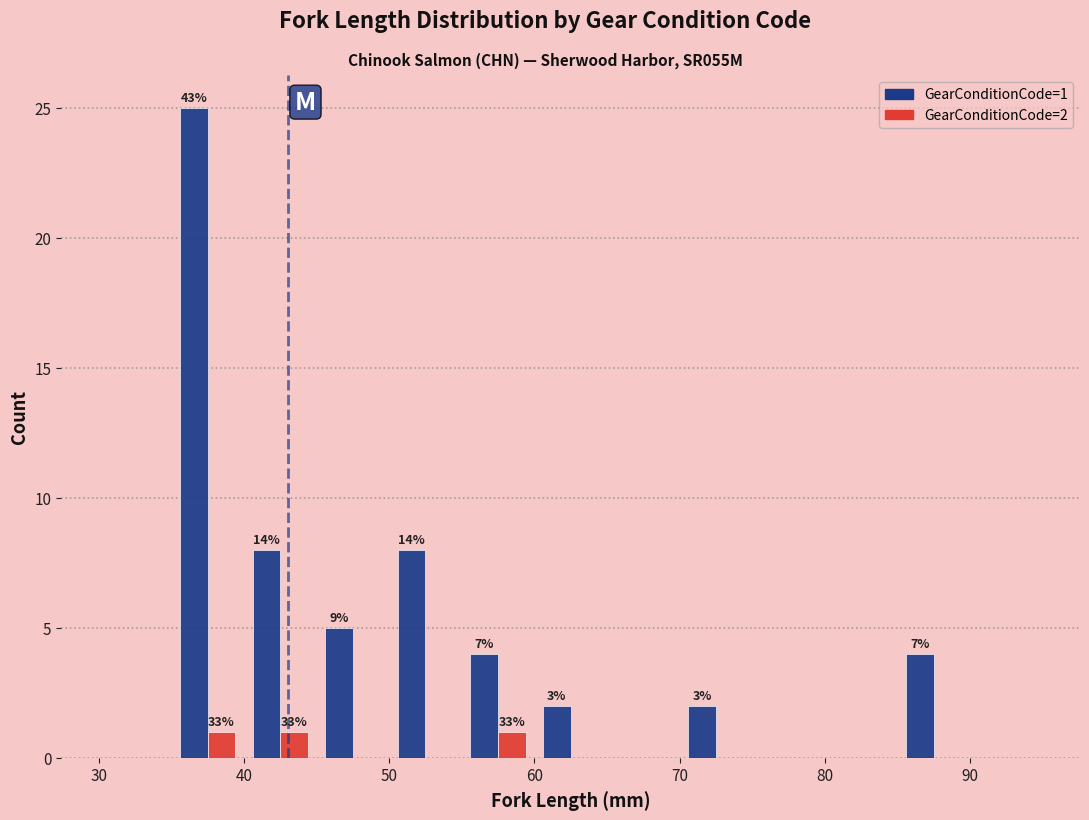

In the GearConditionCode=1 series, which range on the x-axis has the tallest bar?

35 to 40